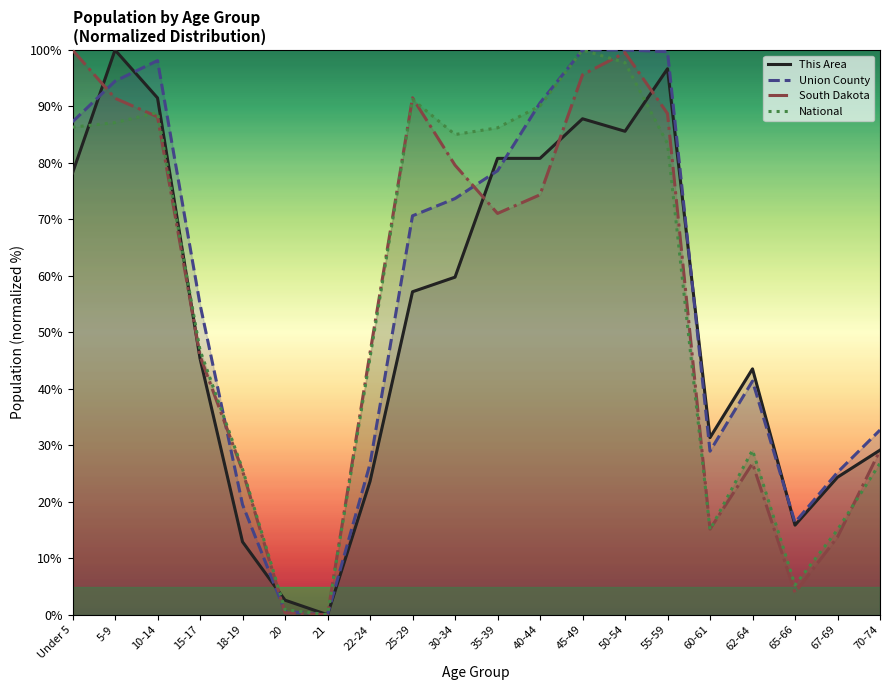

At which label does South Dakota first exceed 71?

Under 5